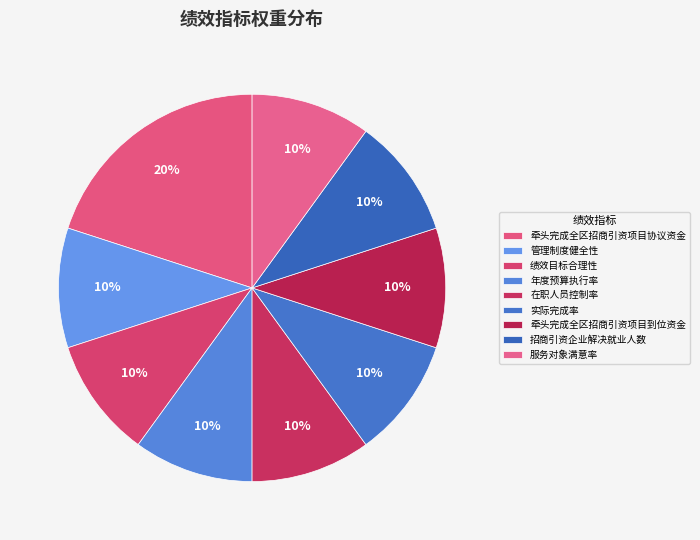

Count the number of slices in the pie.

9